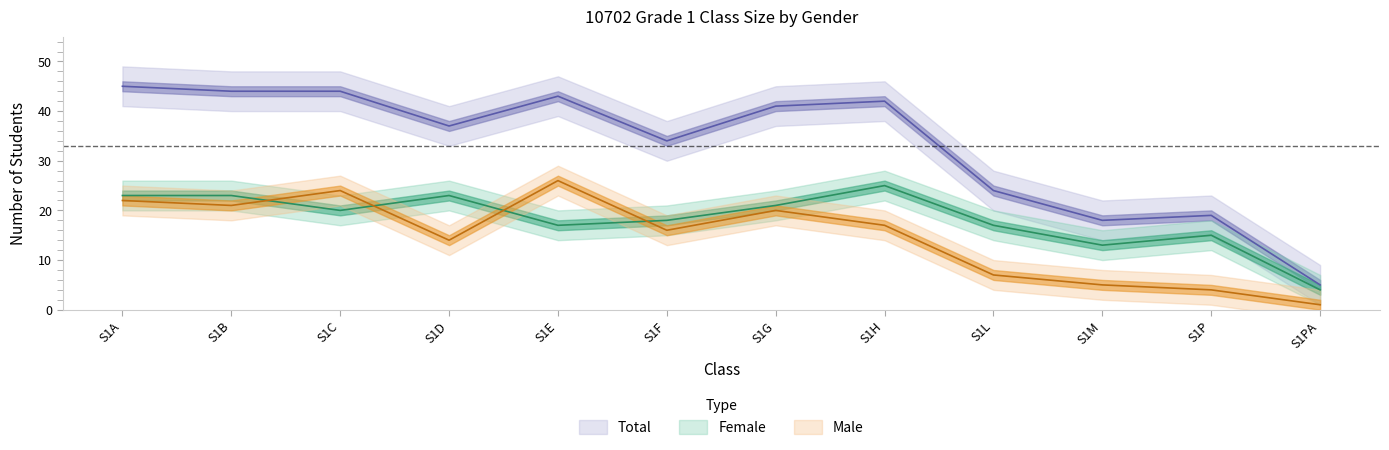

Reading left to right, transcribe all the data shown in this chart.

Female: S1A=23	S1B=23	S1C=20	S1D=23	S1E=17	S1F=18	S1G=21	S1H=25	S1L=17	S1M=13	S1P=15	S1PA=4
Male: S1A=22	S1B=21	S1C=24	S1D=14	S1E=26	S1F=16	S1G=20	S1H=17	S1L=7	S1M=5	S1P=4	S1PA=1
Total: S1A=45	S1B=44	S1C=44	S1D=37	S1E=43	S1F=34	S1G=41	S1H=42	S1L=24	S1M=18	S1P=19	S1PA=5